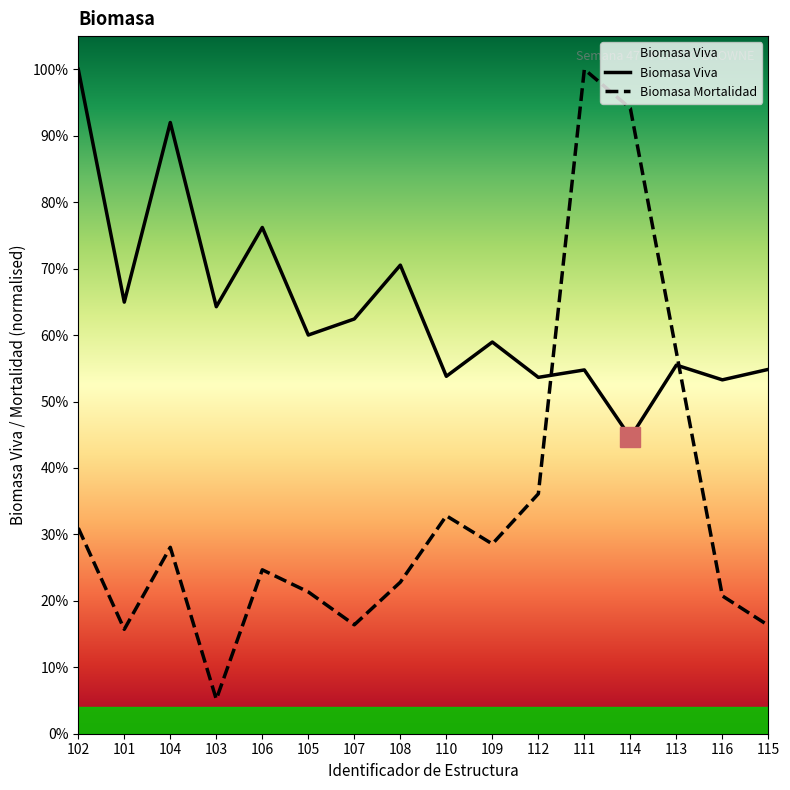

Reading left to right, list all the values displayed in this chart.

Biomasa Viva: 102=1.0	101=0.6	104=0.9	103=0.6	106=0.8	105=0.6	107=0.6	108=0.7	110=0.5	109=0.6	112=0.5	111=0.5	114=0.4	113=0.6	116=0.5	115=0.5
Biomasa Mortalidad: 102=0.3	101=0.2	104=0.3	103=0.1	106=0.2	105=0.2	107=0.2	108=0.2	110=0.3	109=0.3	112=0.4	111=1.0	114=0.9	113=0.6	116=0.2	115=0.2